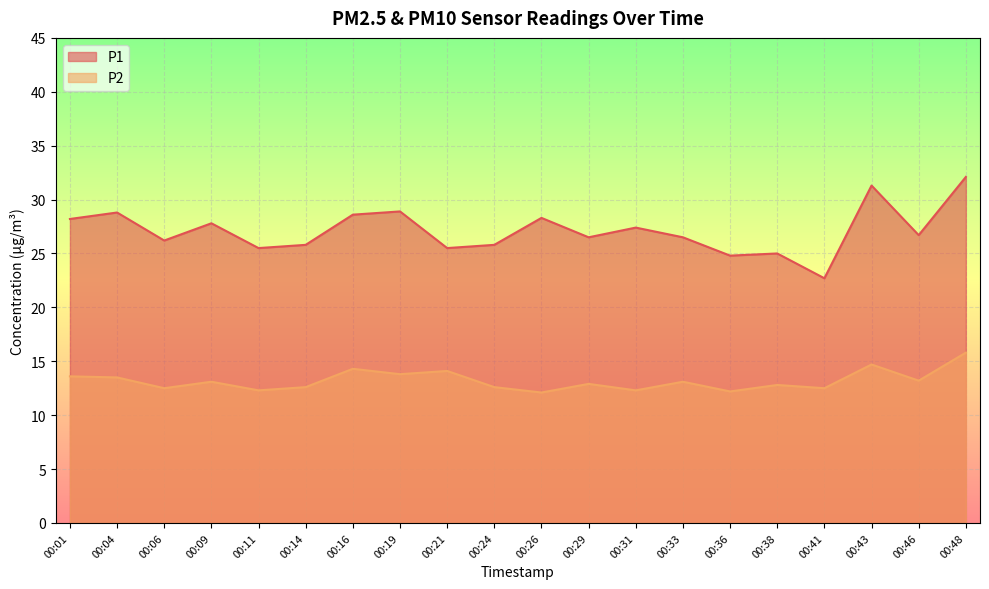

Which has a higher value, 00:06 or 00:46?

00:46